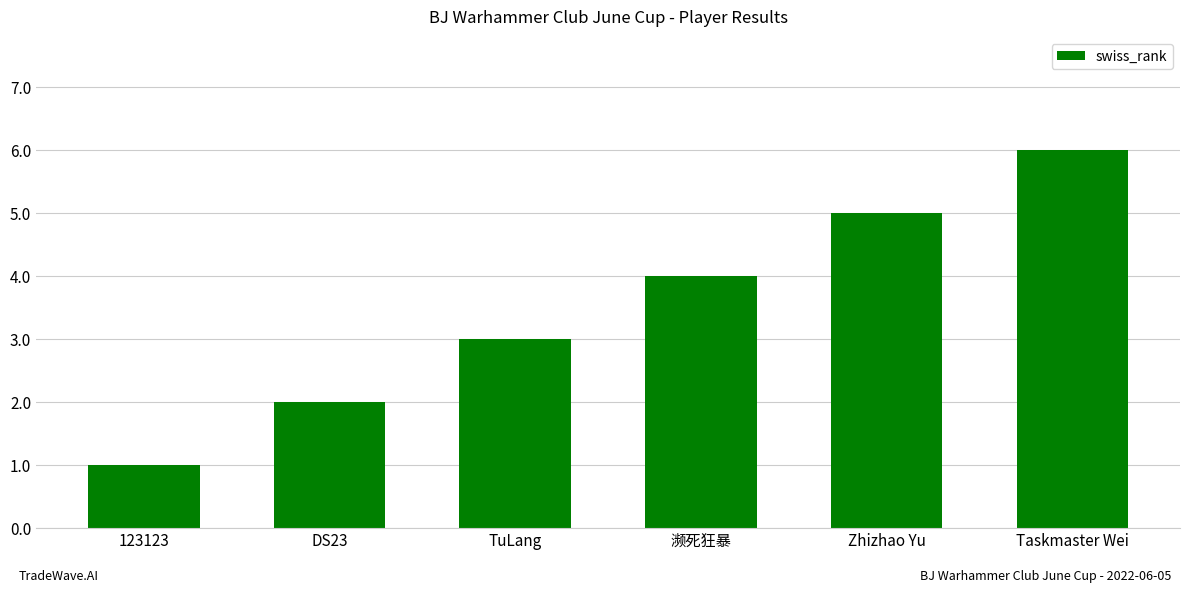

The value at TuLang is 3. True or false?

True